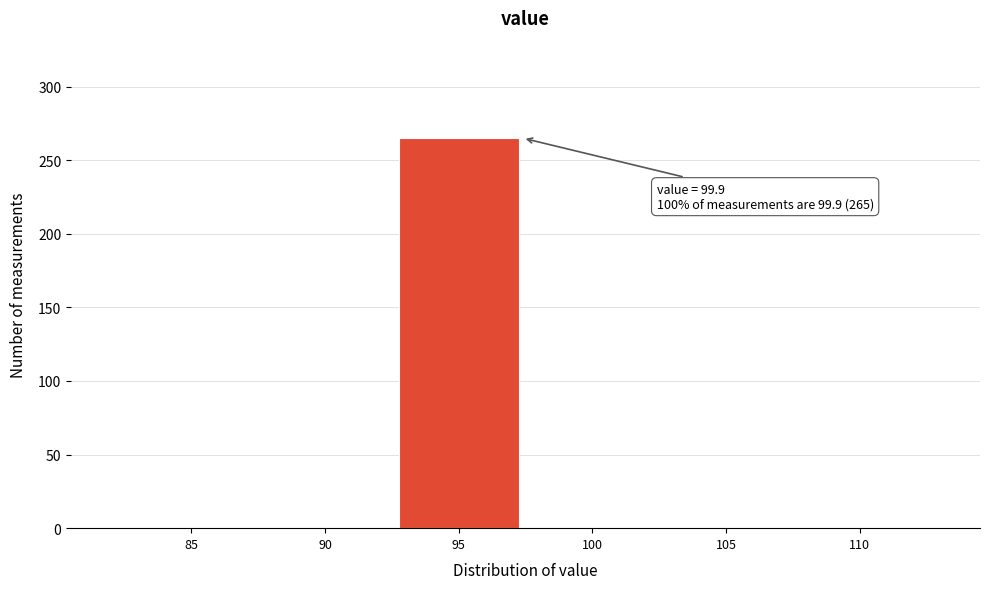

Reading left to right, list all the values displayed in this chart.

85=0	90=0	95=265	100=0	105=0	110=0